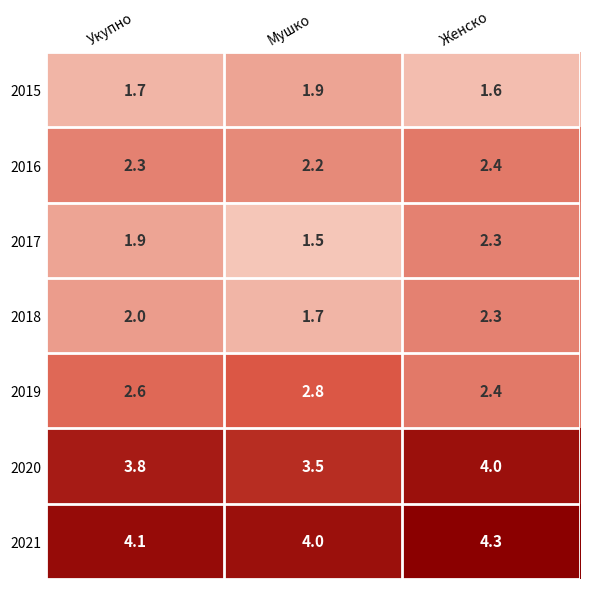

What is the difference between the maximum and minimum values in the 2017 series?

0.8